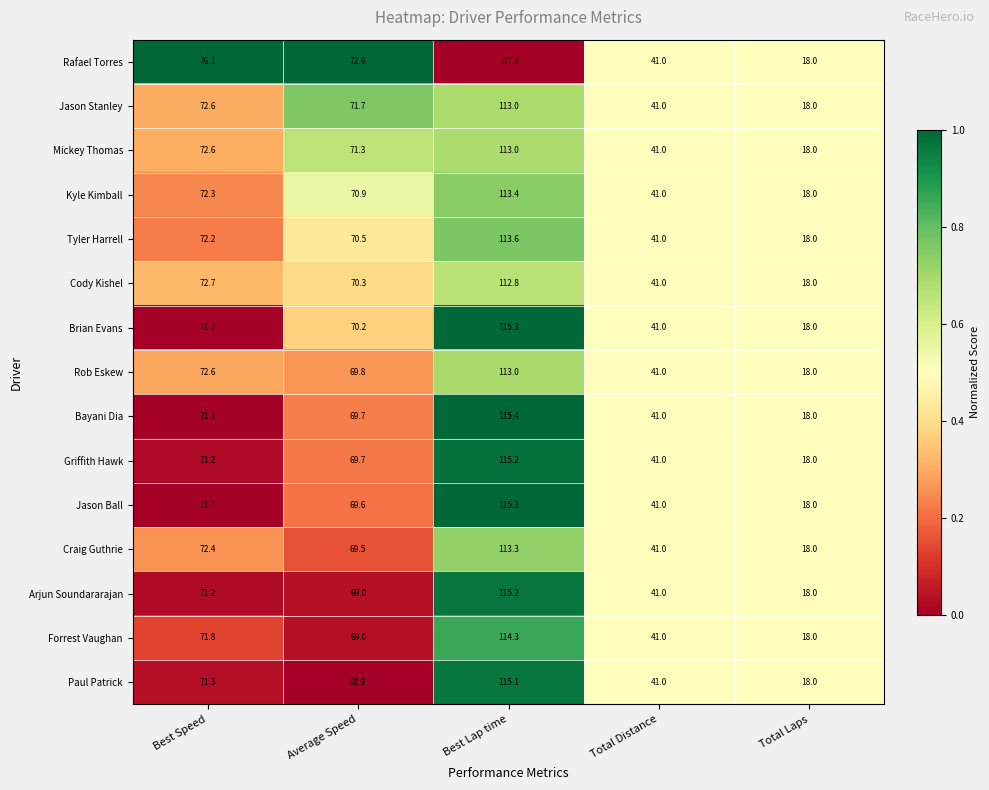

Which series has the largest total across all categories?

Jason Stanley